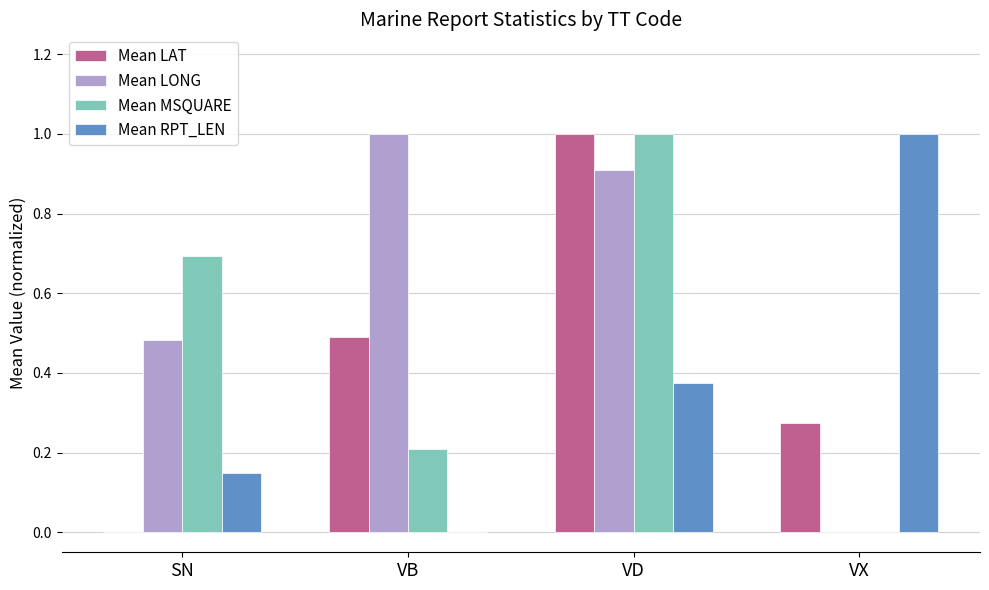

What is the total value across all series at VD?

3.3